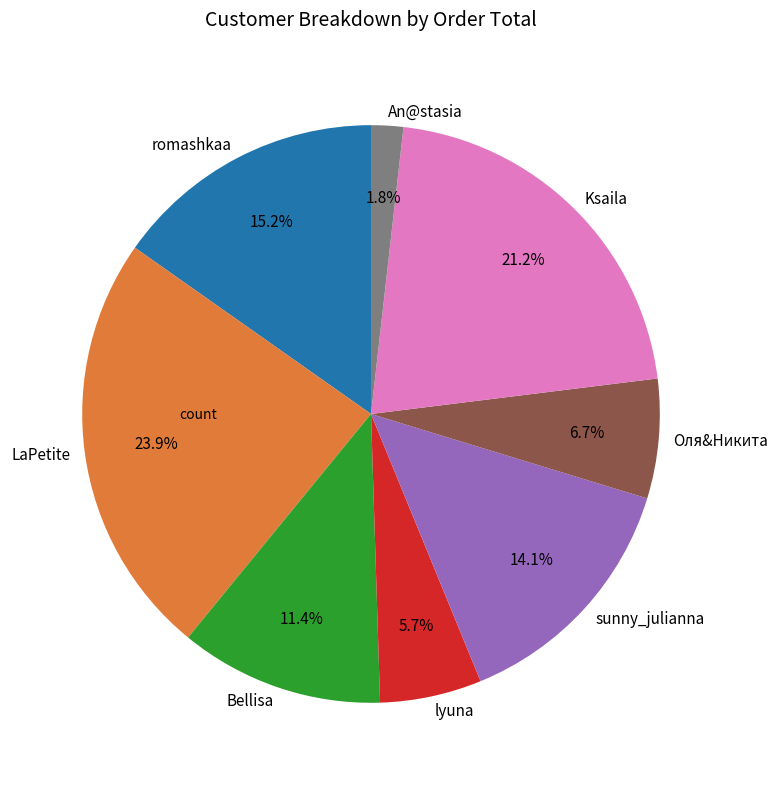

To the nearest percent, what portion does Оля&Никита represent?

7%